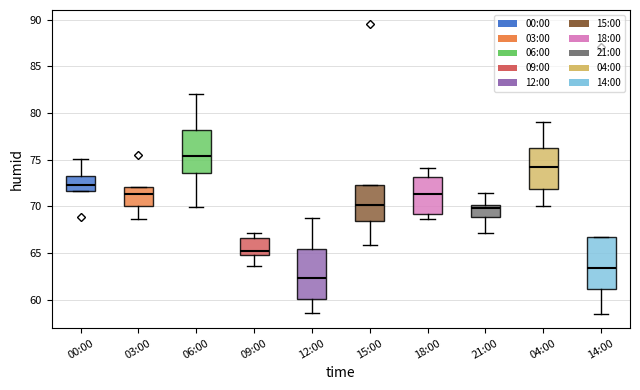

Which box has the highest median line?

06:00